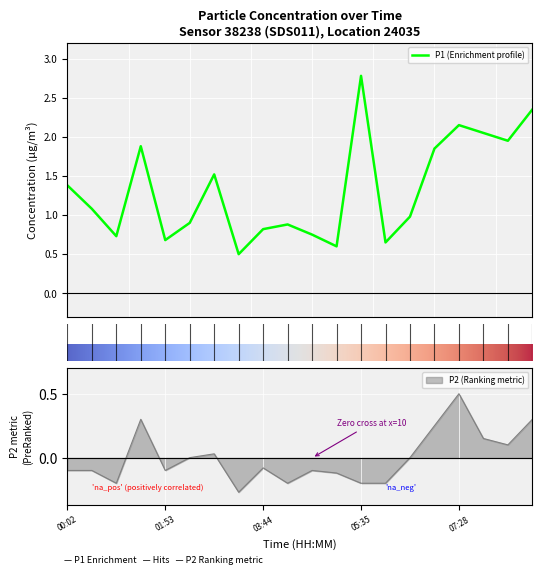

The value of P2 at 03:16 is -0.4. True or false?

False